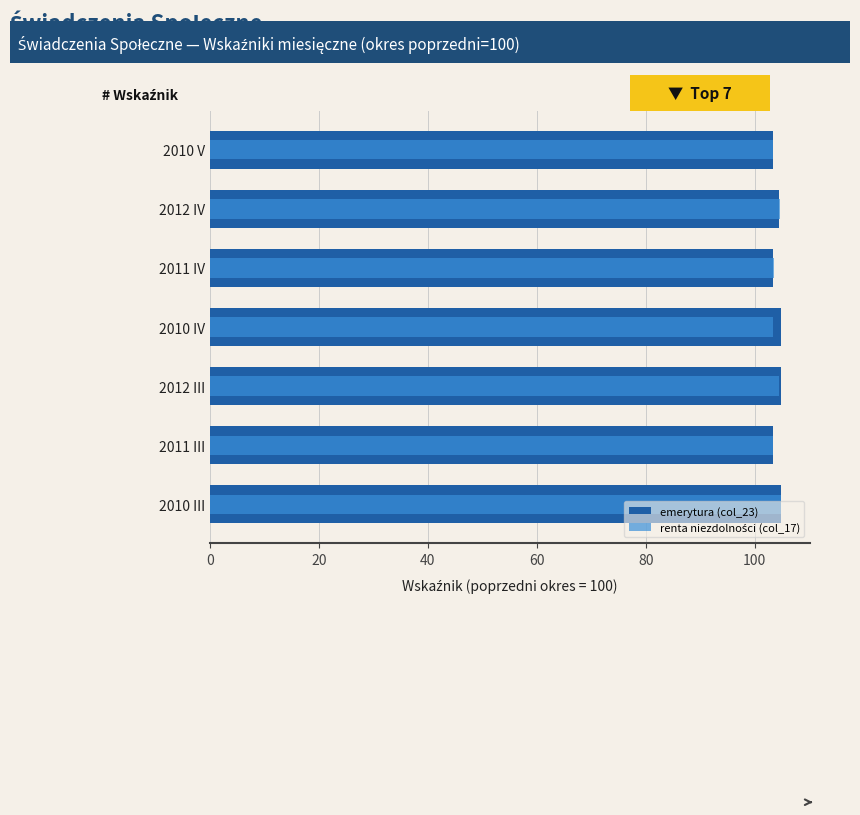

How many renta niezdolności (col_17) values are between 103 and 104?

4